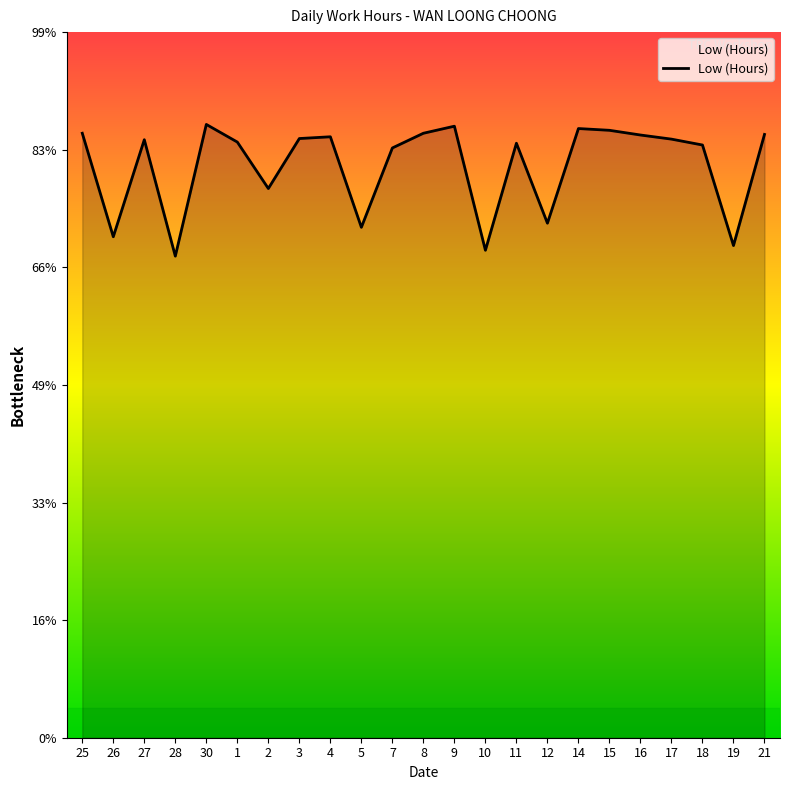

At which label does the data first exceed 10?

25